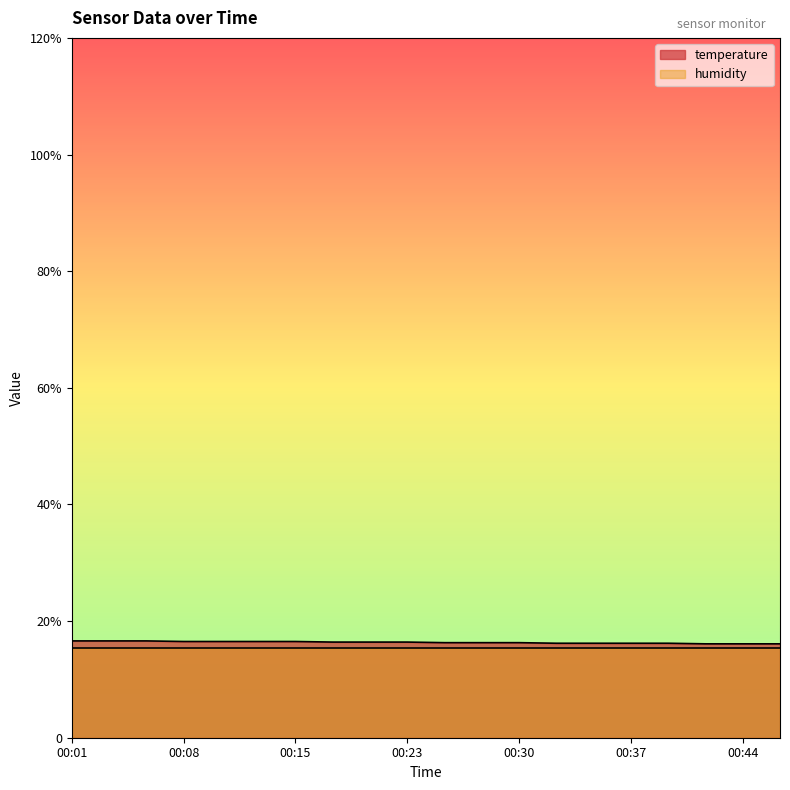

Is it true that the value at 00:37 is 9.9?

False